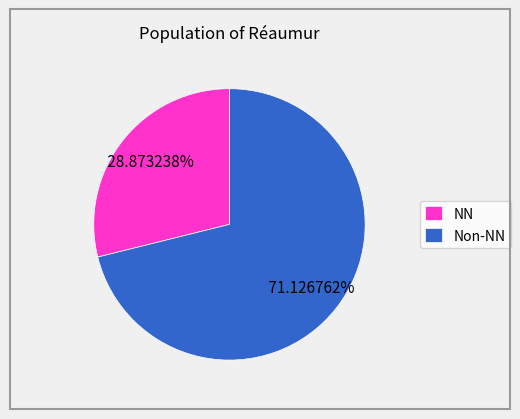

Rank the categories by value from lowest to highest.

NN, Non-NN